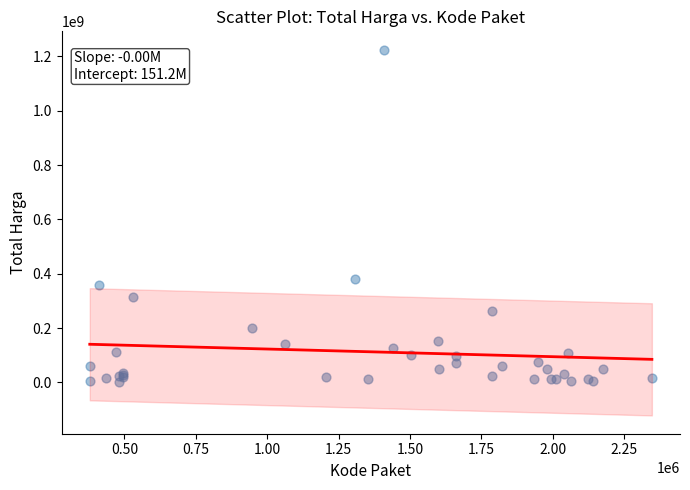

What Y value in the scatter plot is closest to 613538875?

379075000